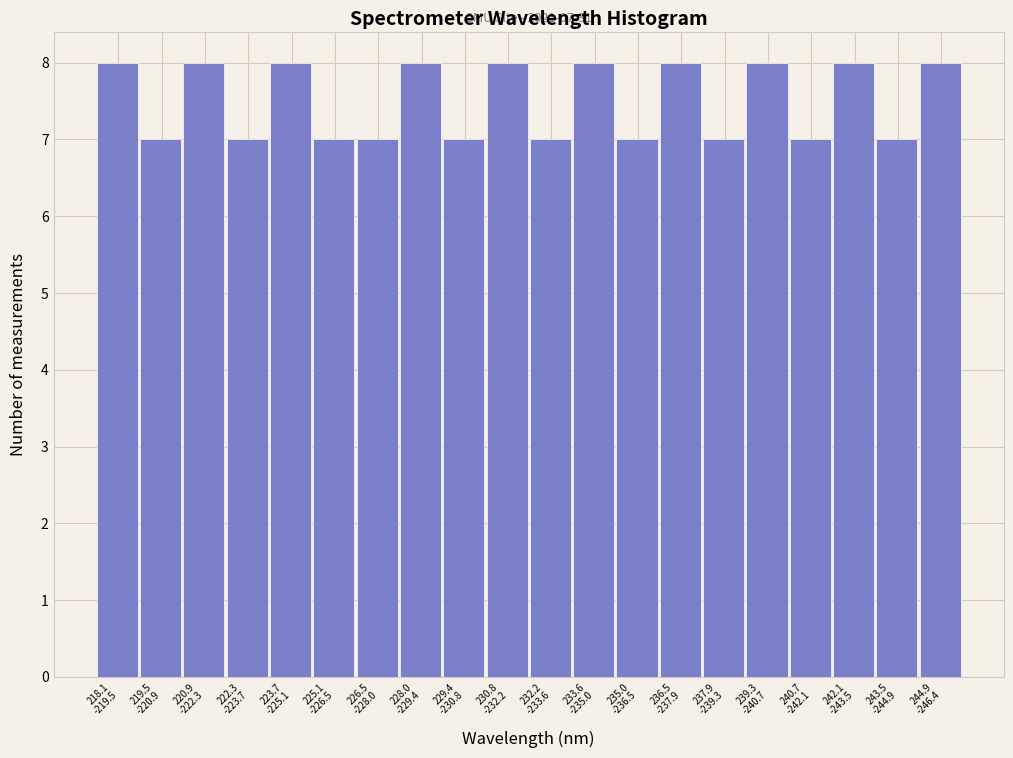

Reading left to right, list all the values displayed in this chart.

8	7	8	7	8	7	7	8	7	8	7	8	7	8	7	8	7	8	7	8